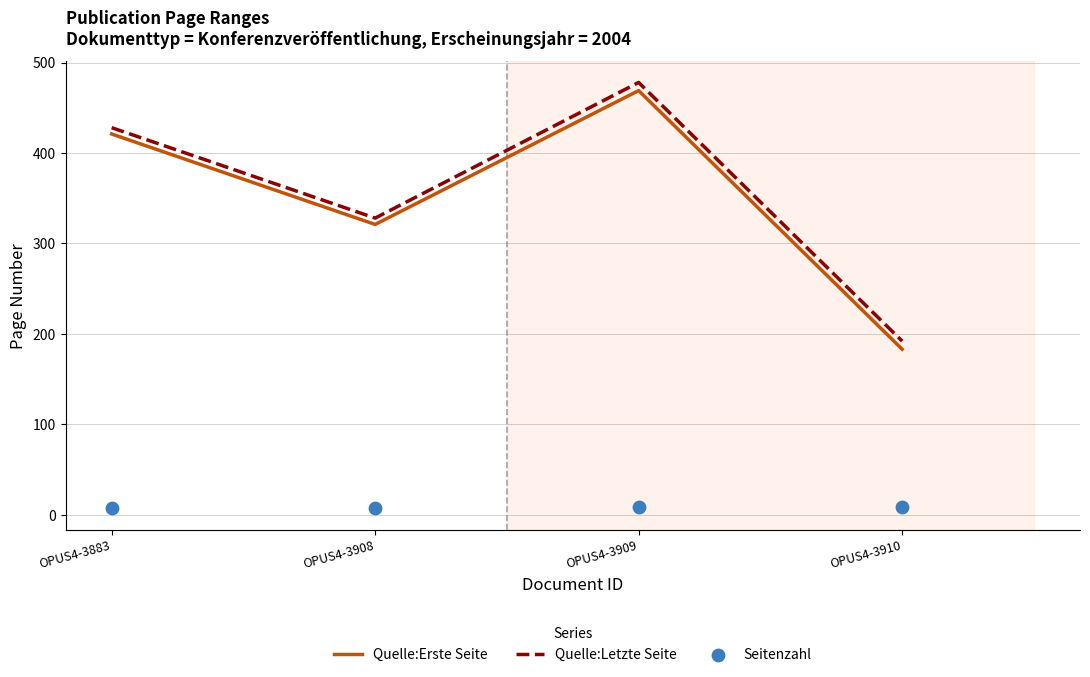

What is the total value across all series at OPUS4-3908?

656